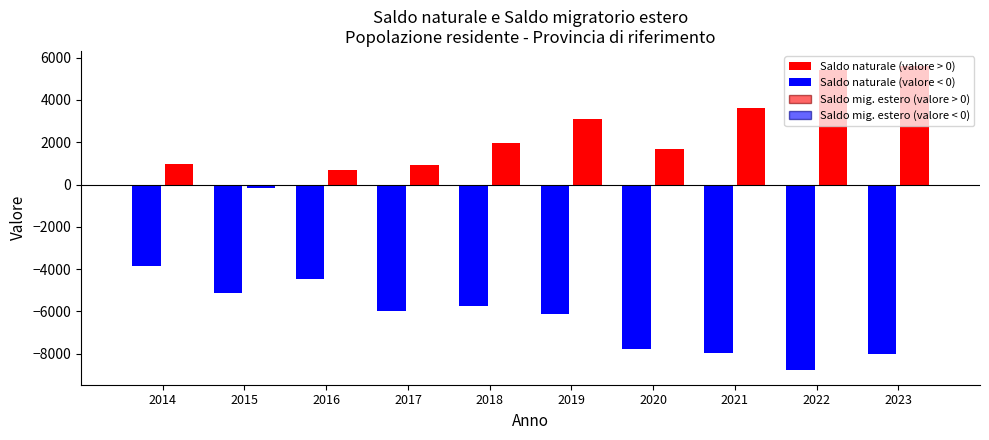

Count the number of data series in this chart.

2